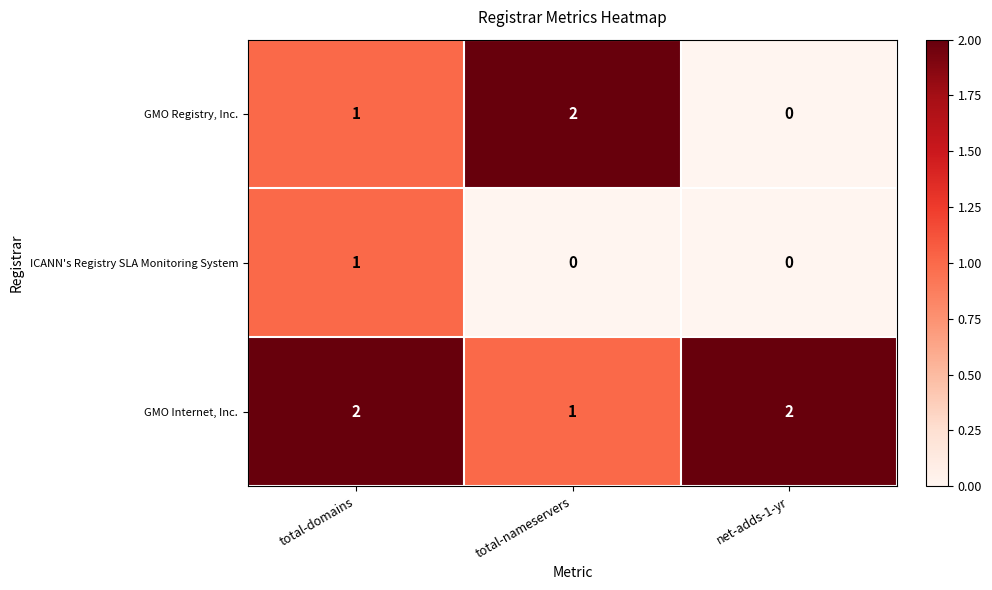

Rank the categories by GMO Registry, Inc. value from highest to lowest.

total-nameservers, total-domains, net-adds-1-yr